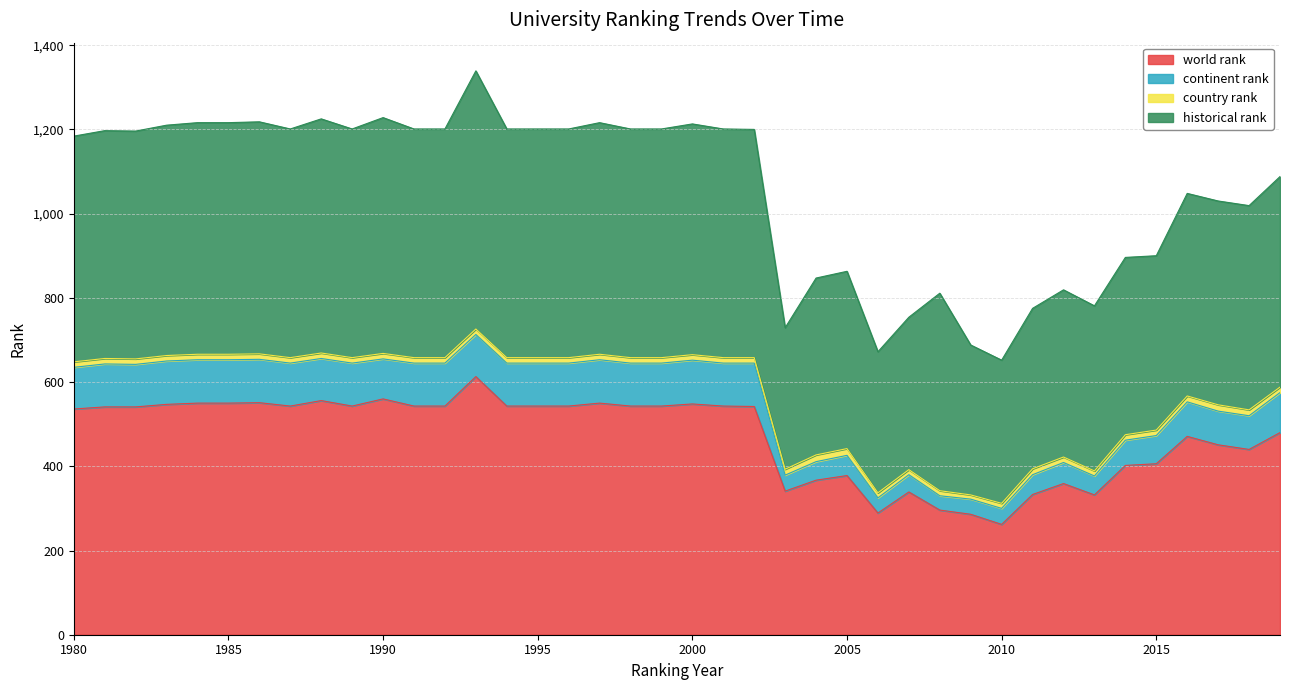

True or false: continent rank and world rank cross at least once.

False